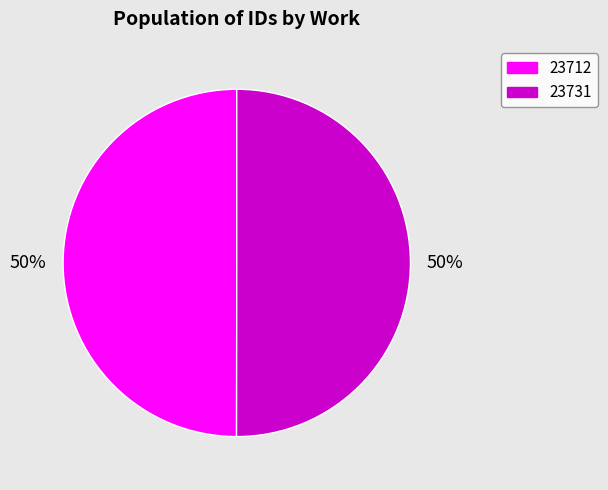

What is the ratio of the value at 23731 to the value at 23712?

1.0